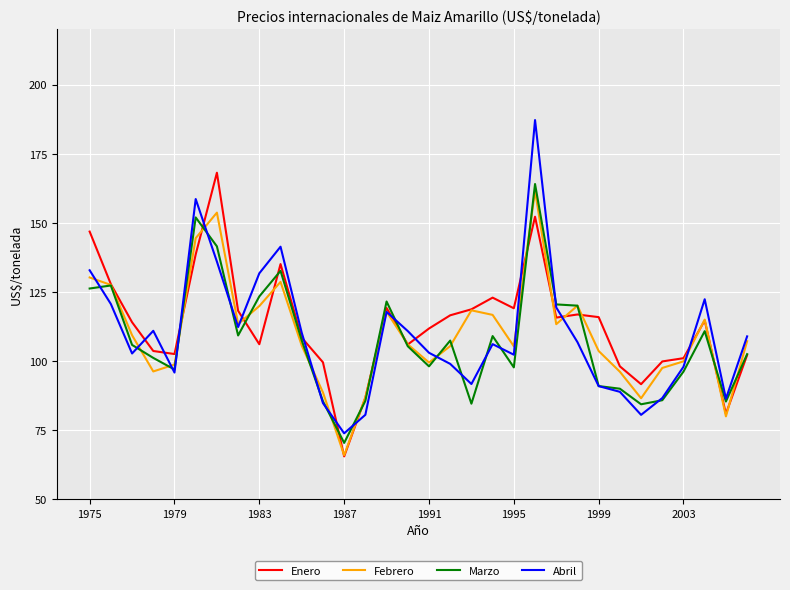

What is the lowest value of the Febrero series?

65.9